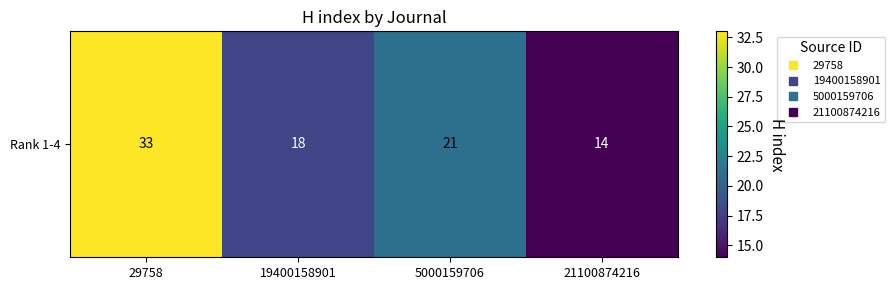

What is the greatest value displayed?

33